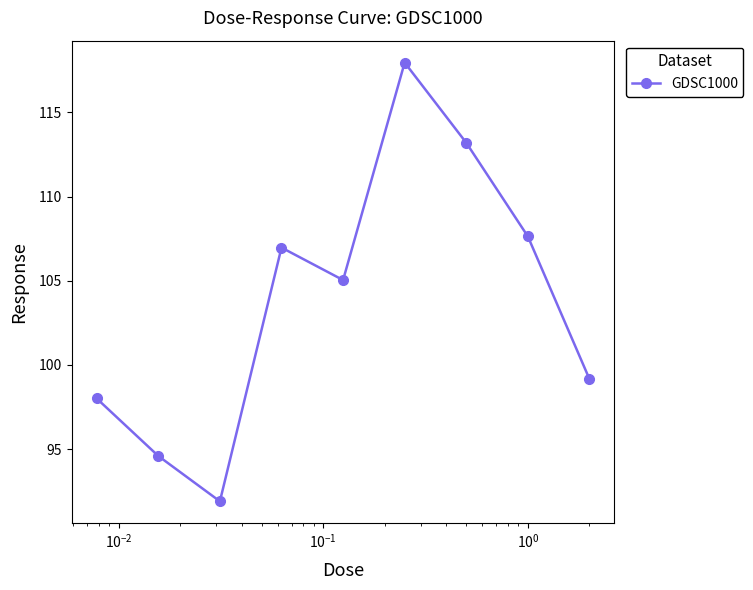

How many interior local peaks (higher than both neighbors) does the data have?

2